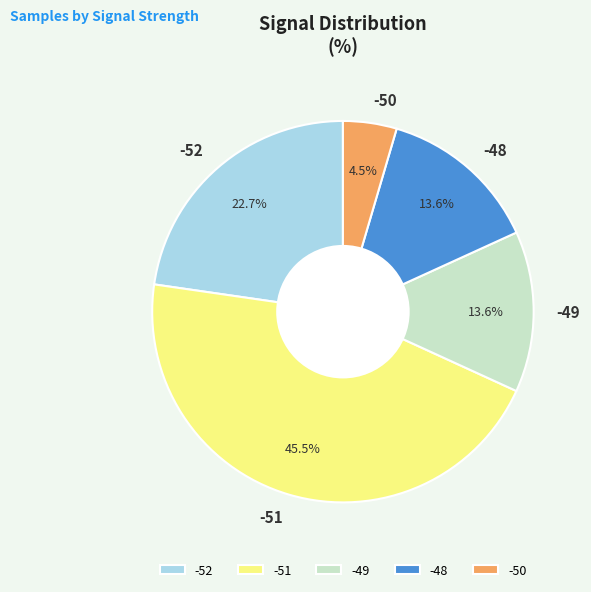

Which slice is the smallest?

-50